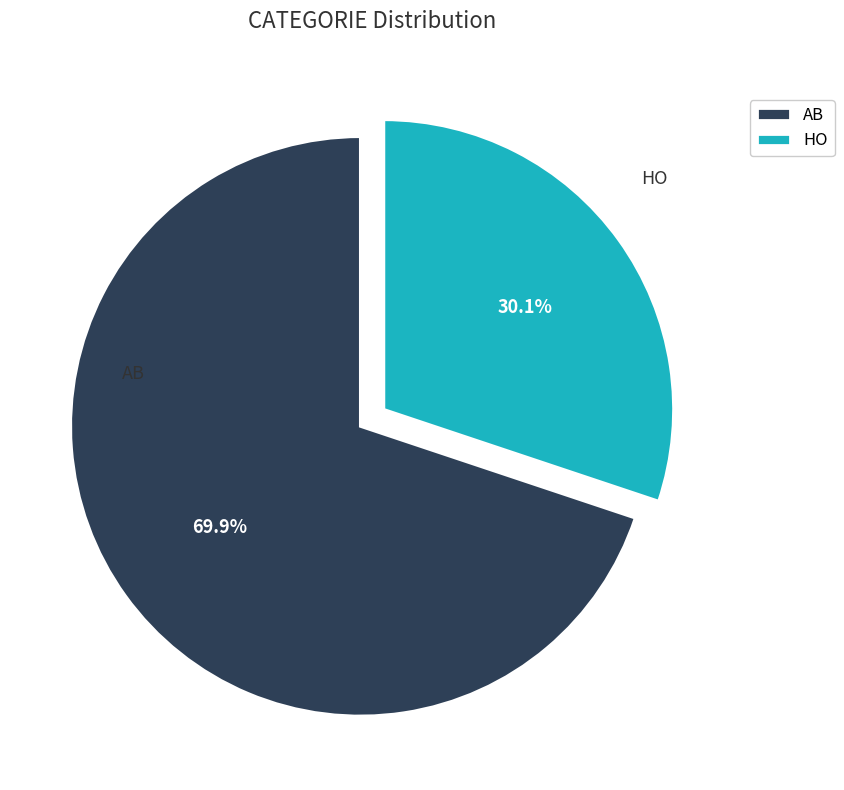

How many slices are in this pie chart?

2